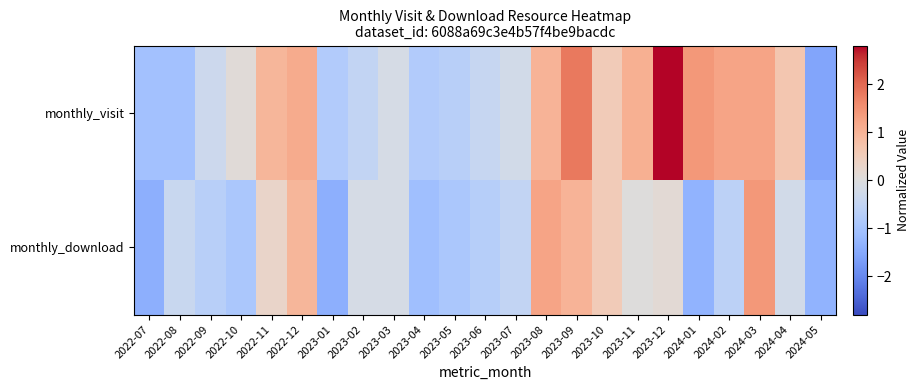

What is the difference between the highest and lowest values at 2023-04?

0.3